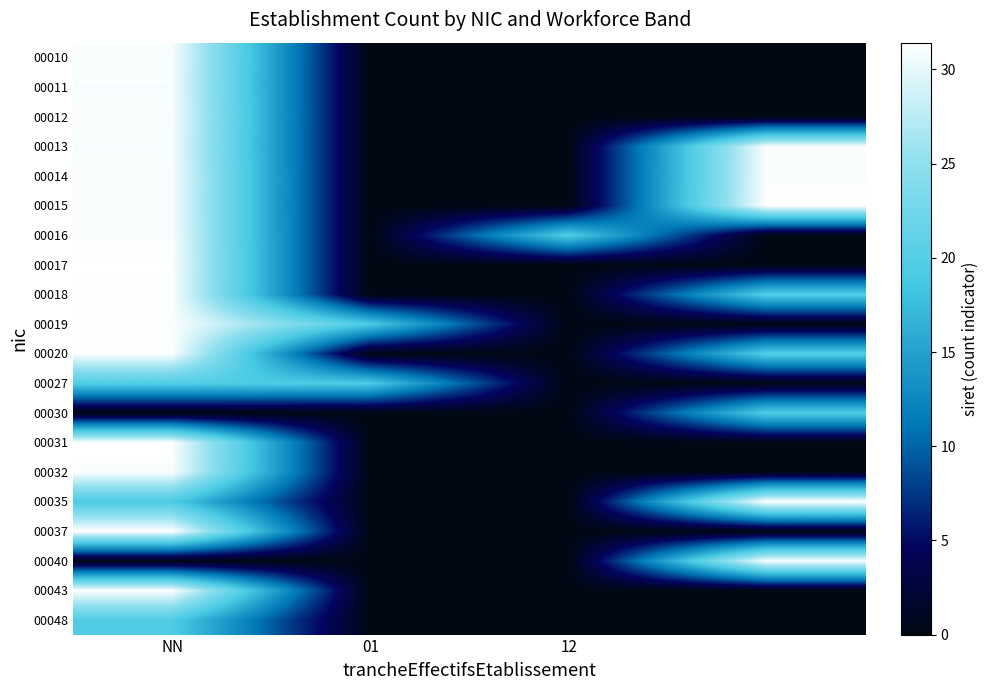

How many distinct data groups are displayed?

20